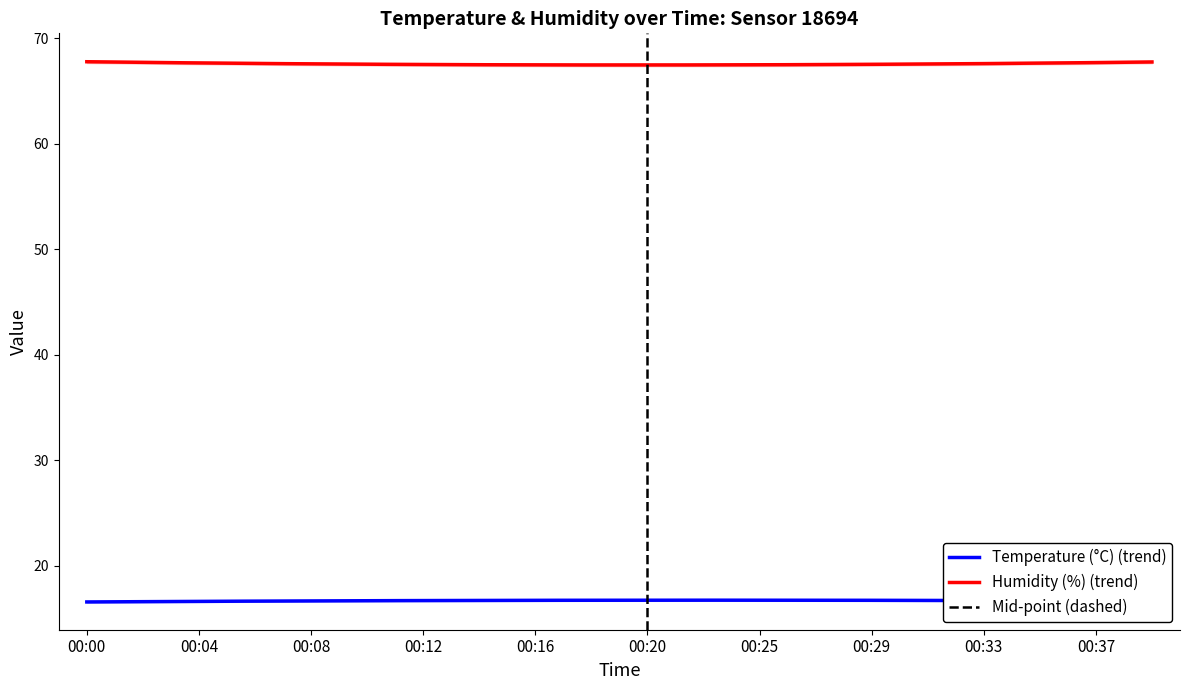

What is the difference between the maximum and minimum values in the temperature series?

0.3